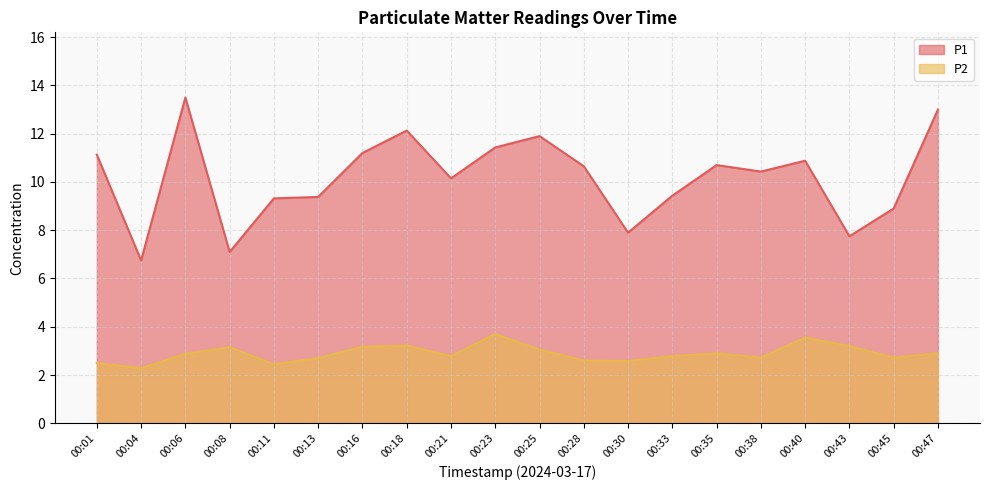

What is the average value of the P2 series?

2.9